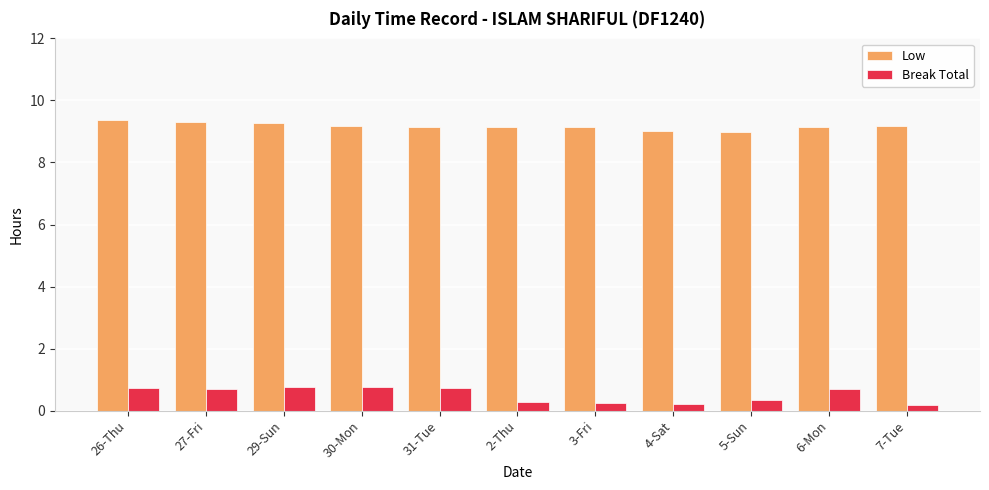

The Low series shows 9.1 at 2-Thu. True or false?

True